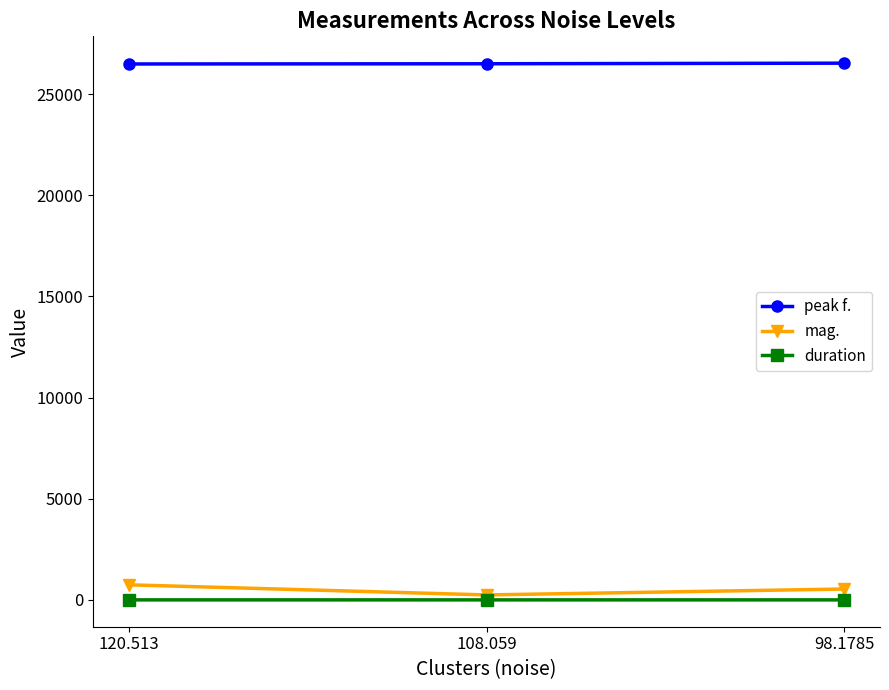

What is the difference between the second highest and minimum values in the peak f. series?

10.2